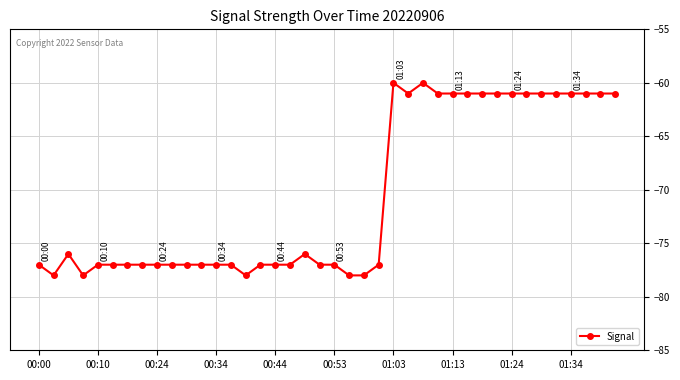

True or false: the data has more than 0 interior local peaks.

True